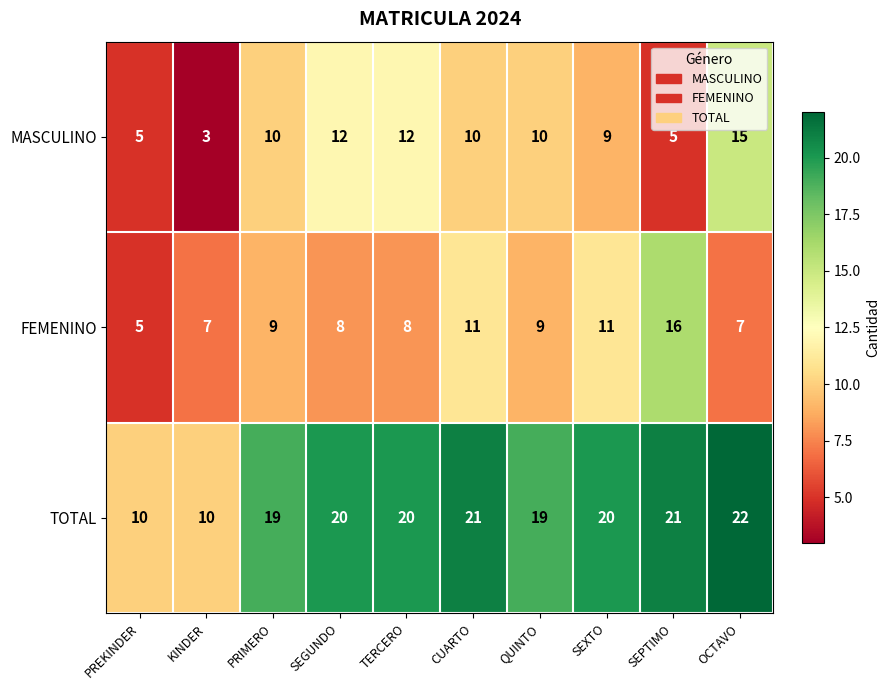

What is the greatest value displayed?

22